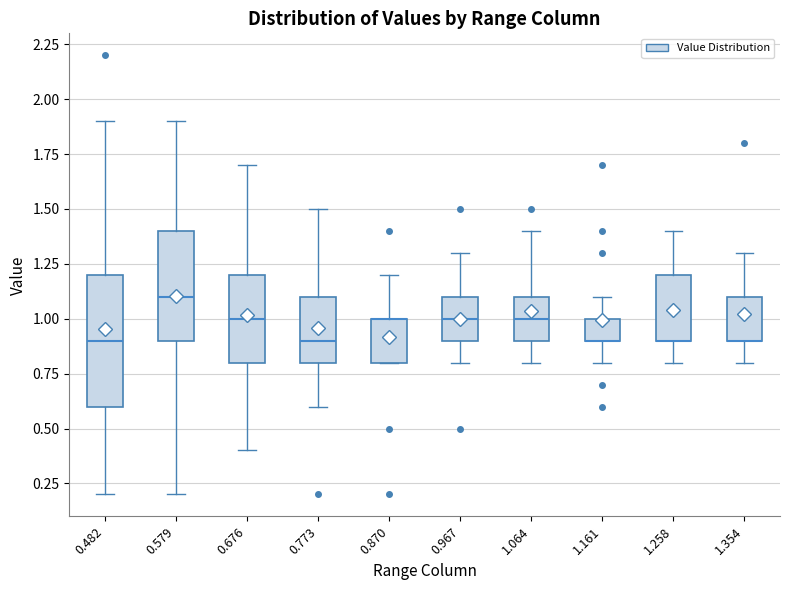

Where does the upper whisker of the box at x = 0.967 end on the y-axis? The values are not printed on the chart, so give them approximately, as read against the axis.

1.3